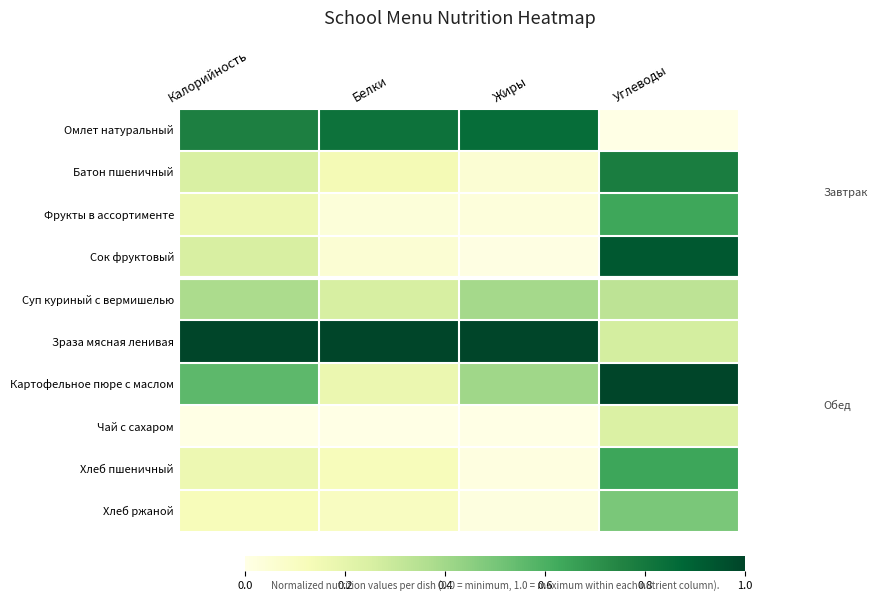

Reading left to right, transcribe all the data shown in this chart.

Омлет натуральный: Калорийность=0.8	Белки=0.8	Жиры=0.9	Углеводы=0.0
Батон пшеничный: Калорийность=0.2	Белки=0.1	Жиры=0.1	Углеводы=0.8
Фрукты в ассортименте: Калорийность=0.2	Белки=0.0	Жиры=0.0	Углеводы=0.6
Сок фруктовый: Калорийность=0.3	Белки=0.1	Жиры=0.0	Углеводы=0.9
Суп куриный с вермишелью: Калорийность=0.4	Белки=0.3	Жиры=0.4	Углеводы=0.3
Зраза мясная ленивая: Калорийность=1.0	Белки=1.0	Жиры=1.0	Углеводы=0.3
Картофельное пюре с маслом: Калорийность=0.6	Белки=0.2	Жиры=0.4	Углеводы=1.0
Чай с сахаром: Калорийность=0.0	Белки=0.0	Жиры=0.0	Углеводы=0.2
Хлеб пшеничный: Калорийность=0.2	Белки=0.1	Жиры=0.0	Углеводы=0.6
Хлеб ржаной: Калорийность=0.1	Белки=0.1	Жиры=0.0	Углеводы=0.5